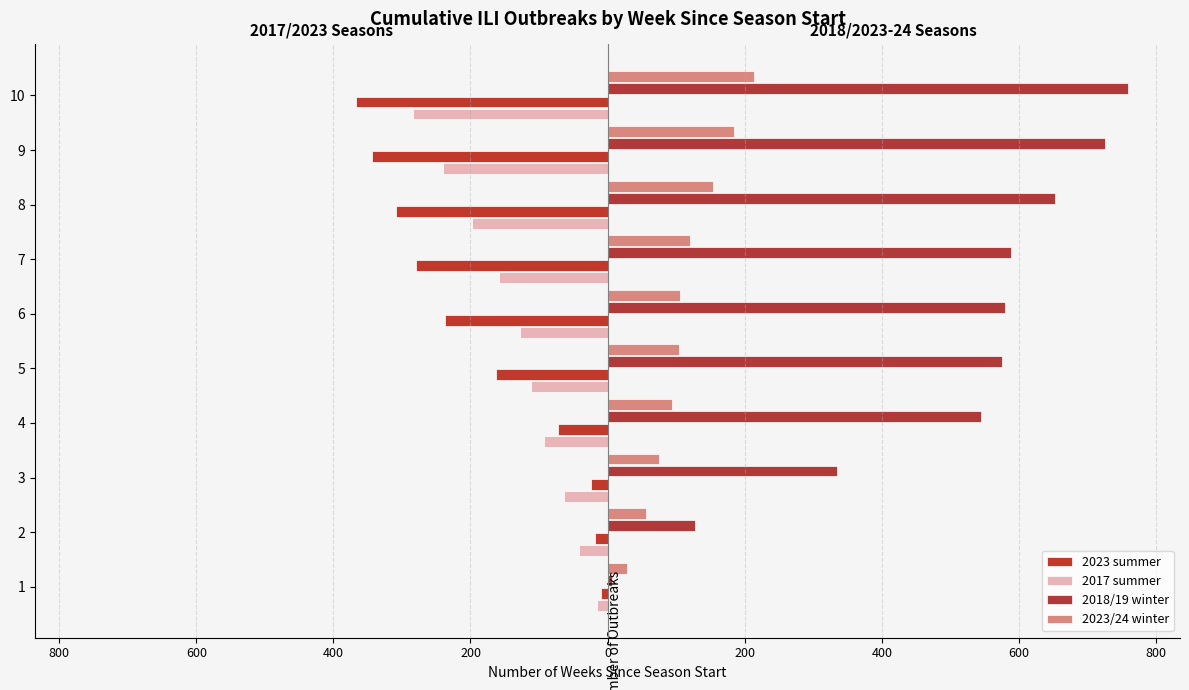

What is the lowest value of the 2023/24 winter series?

28